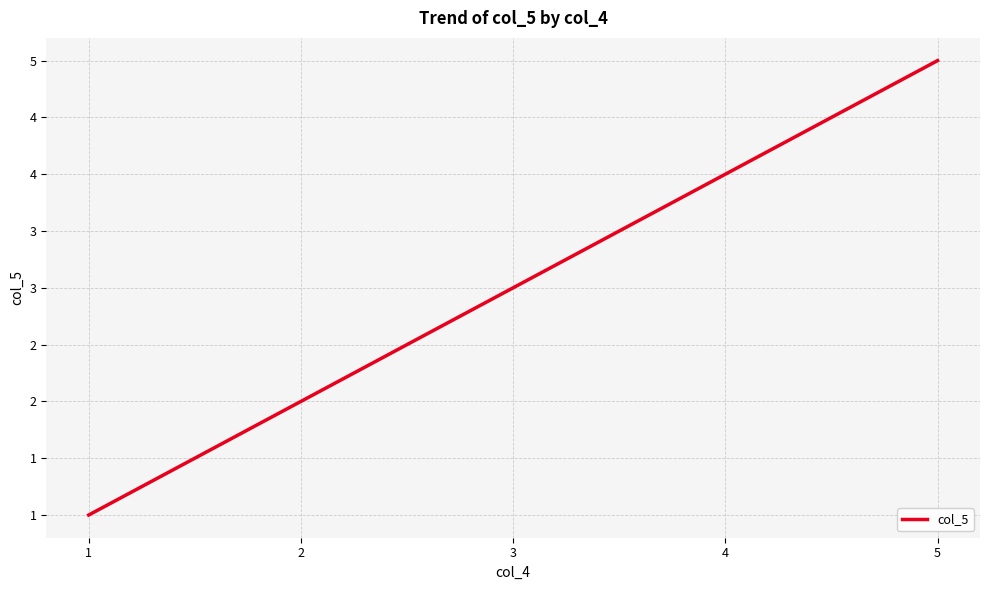

How many values are between 2 and 4?

3